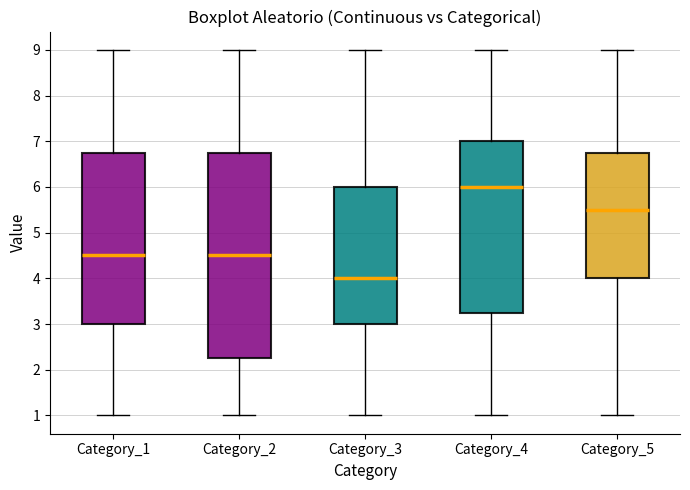

Which box's median line is the highest?

Category_4